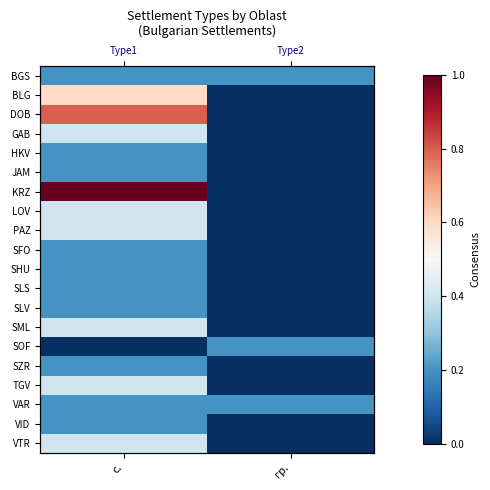

What is the spread (max minus min) of values at гр.?

0.2